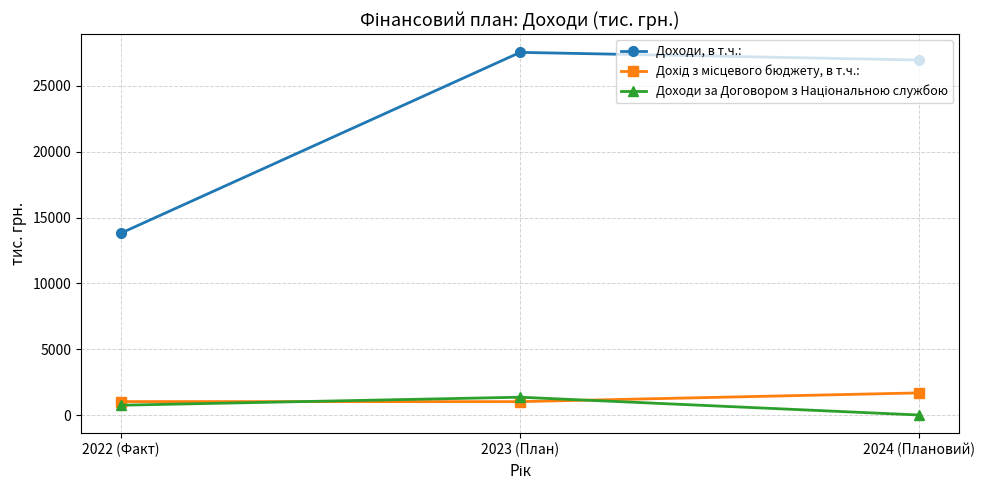

What is the label of the 3rd point from the right?

2022 (Факт)